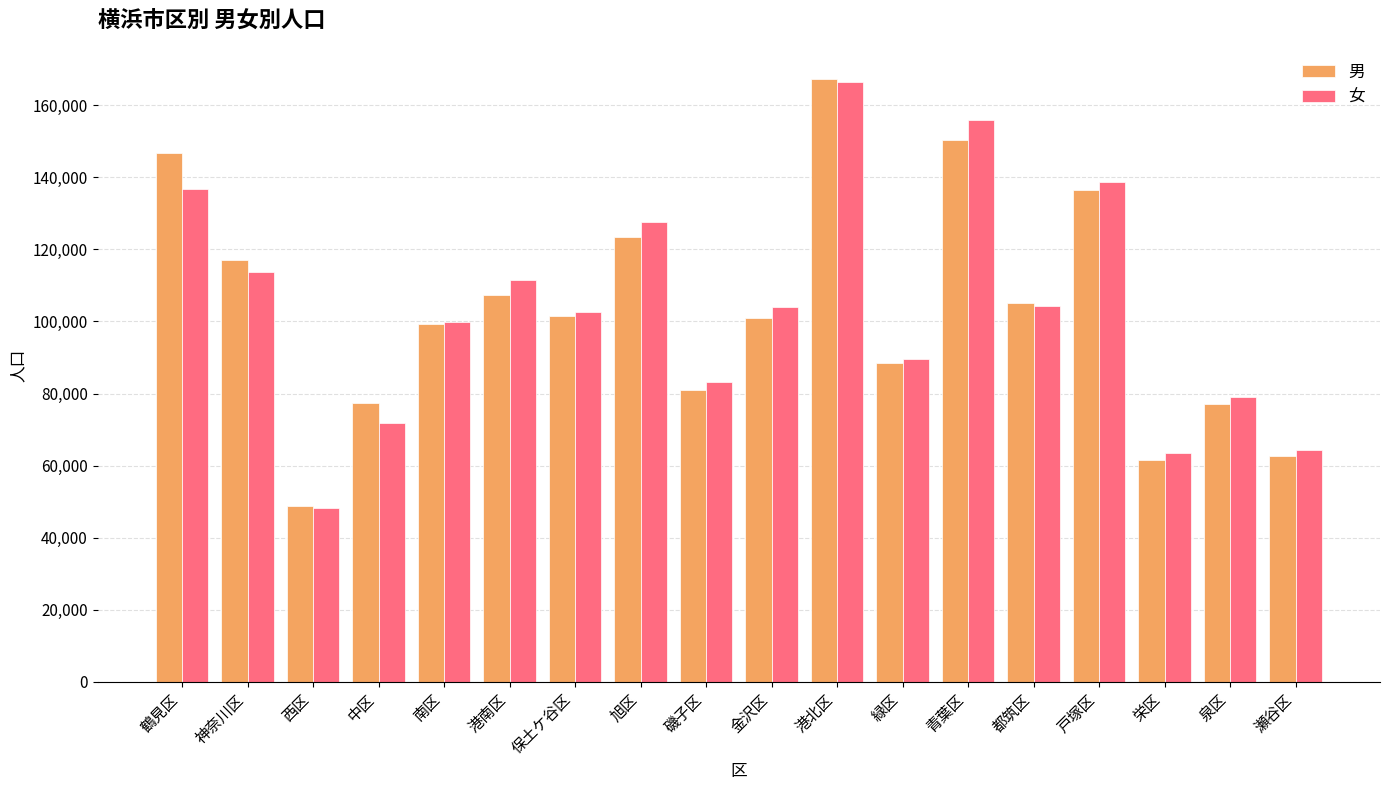

Between 港南区 and 港北区, which series saw the biggest shift?

男